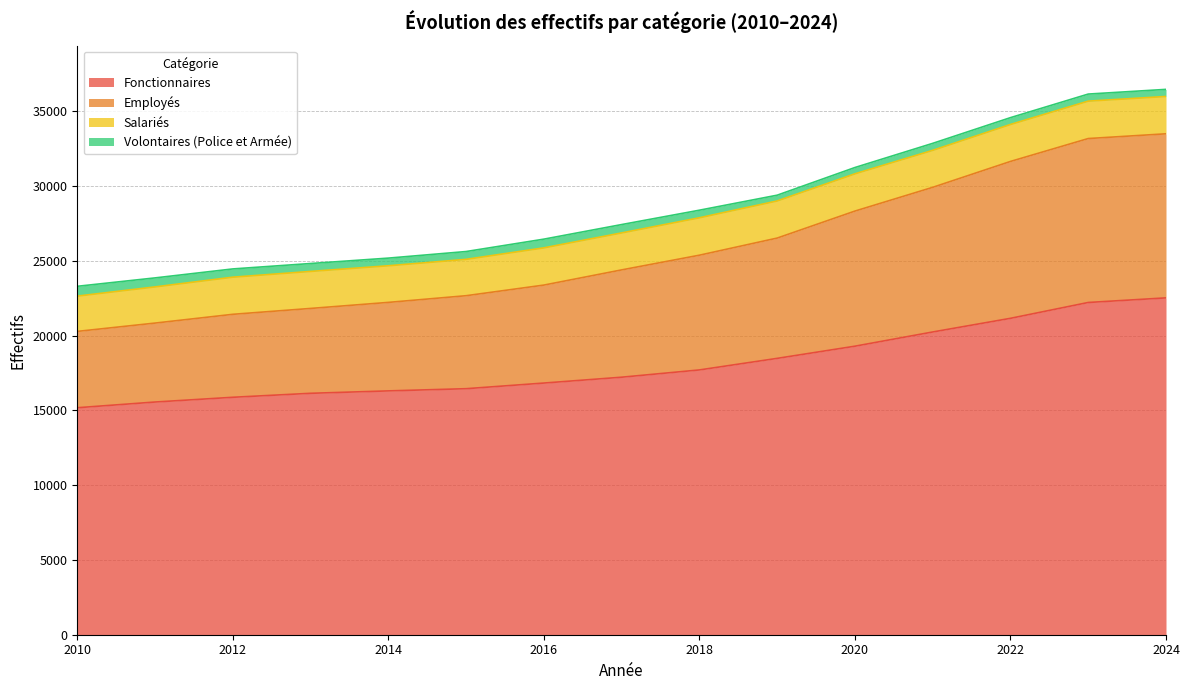

Which category has the highest value across all series?

2024